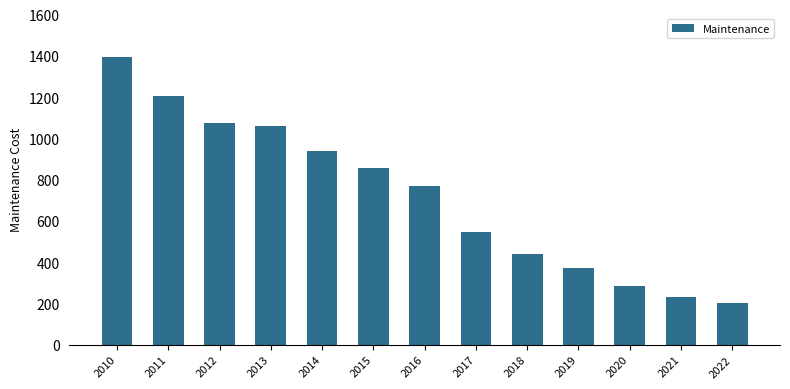

Reading right to left, what are all the values shown in this chart?

2022=200	2021=233	2020=285	2019=369	2018=438	2017=547	2016=769	2015=857	2014=939	2013=1060	2012=1076	2011=1206	2010=1395